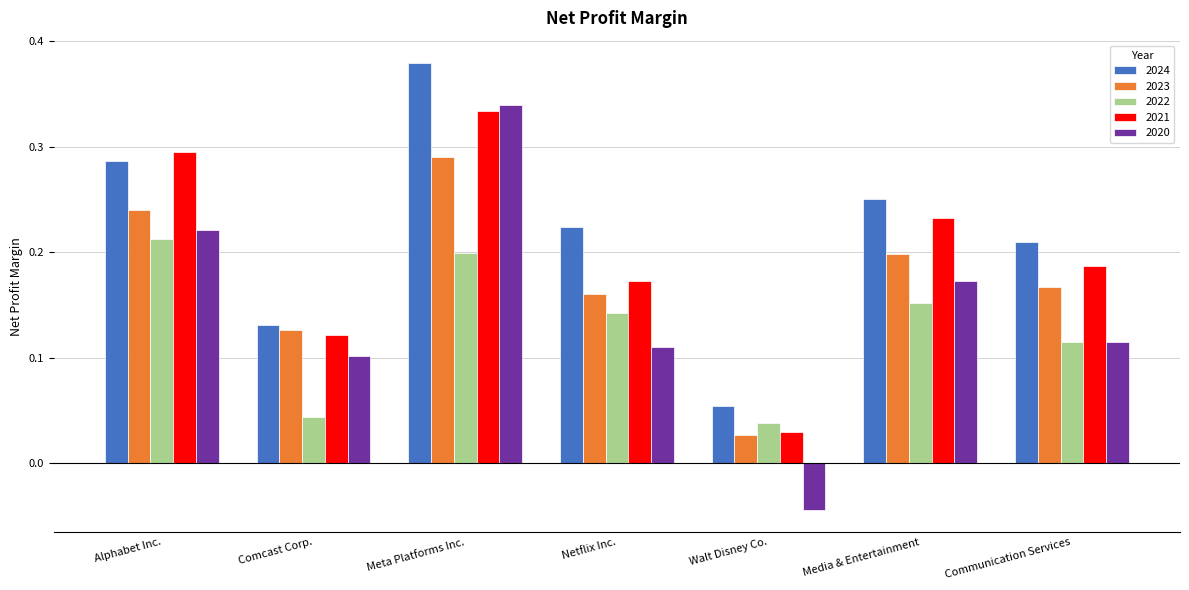

How many groups of bars are there?

7